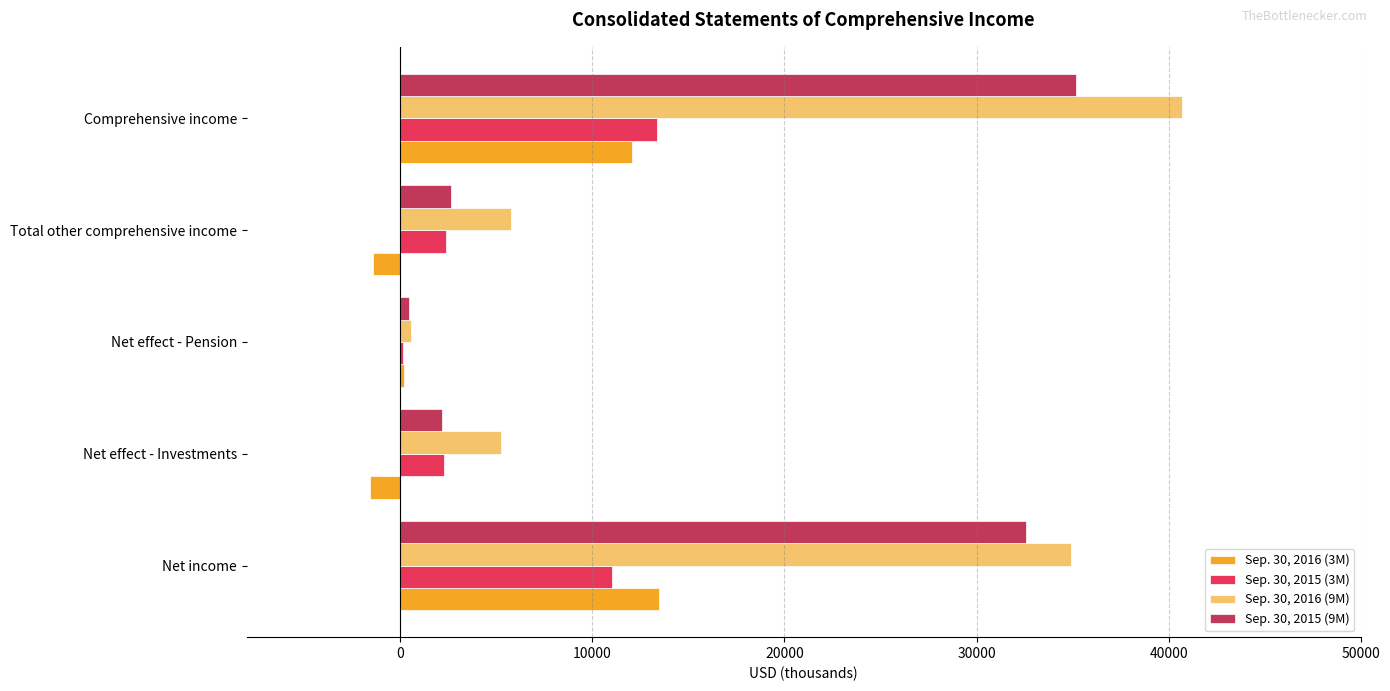

The value of Sep. 30, 2015 (3M) at Net income is 10995. True or false?

True